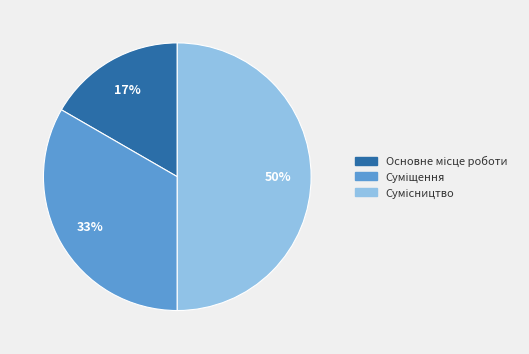

To the nearest percent, what is the average slice percentage?

33%